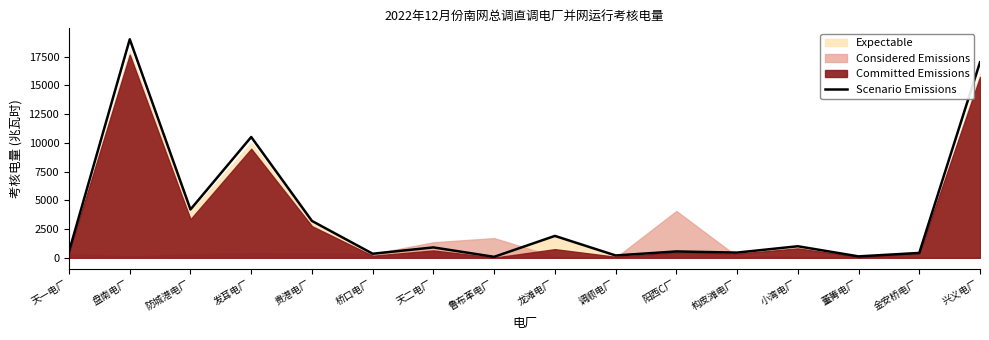

What value does the data have at 金安桥电厂?

420